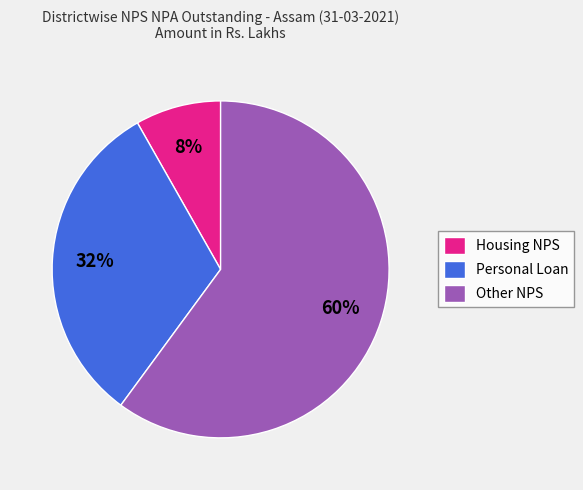

Between Other NPS and Housing NPS, which is larger?

Other NPS